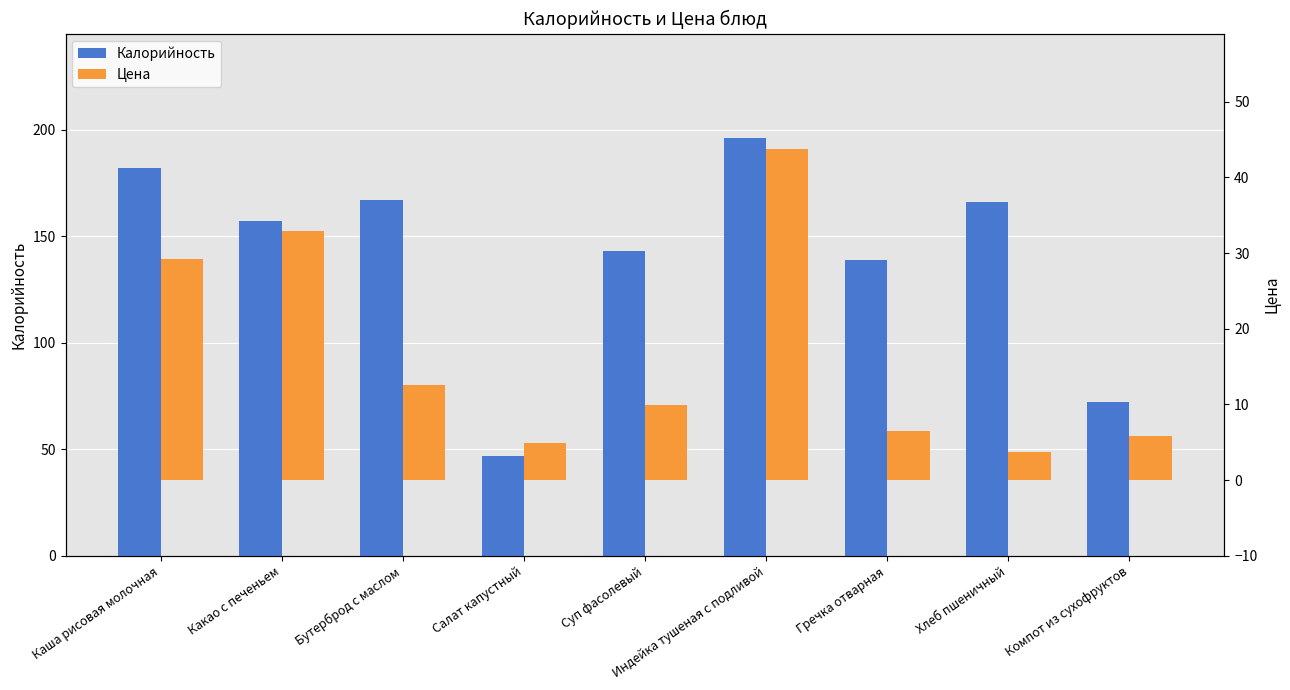

What is the difference between the highest and lowest values at Гречка отварная?

132.5